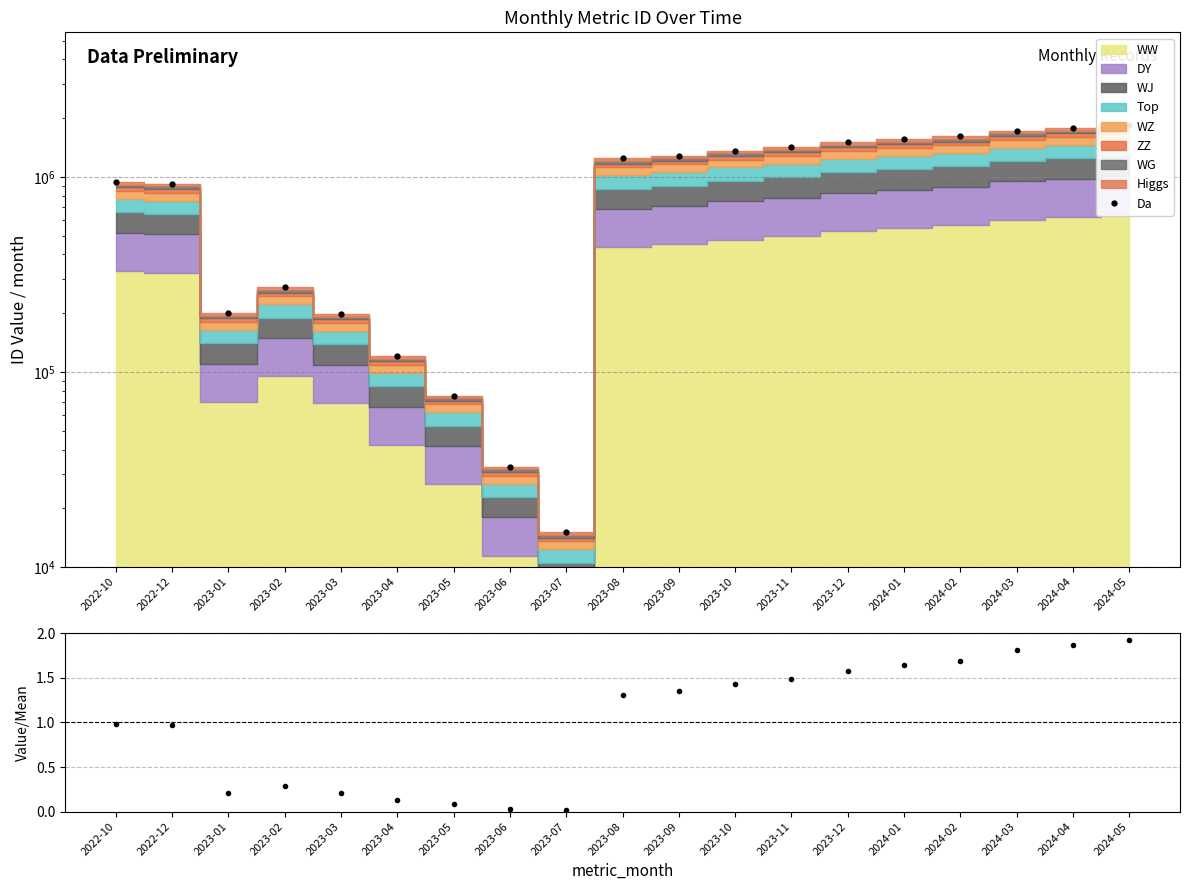

What is the value of the 4th point from the left?

271303